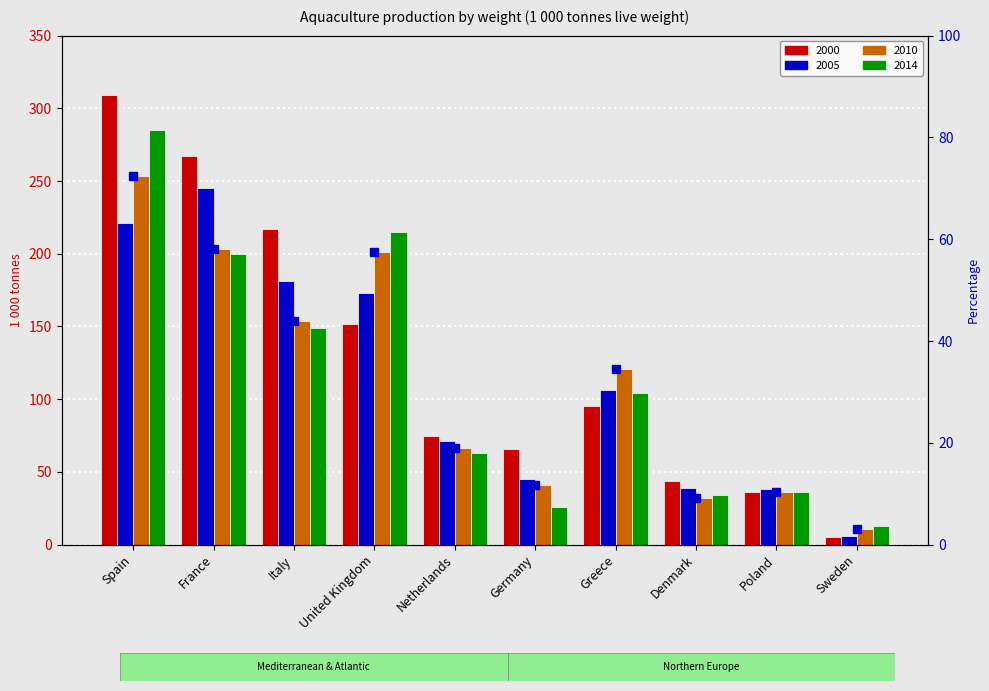

How many values in the 2005 series exceed 106?

4